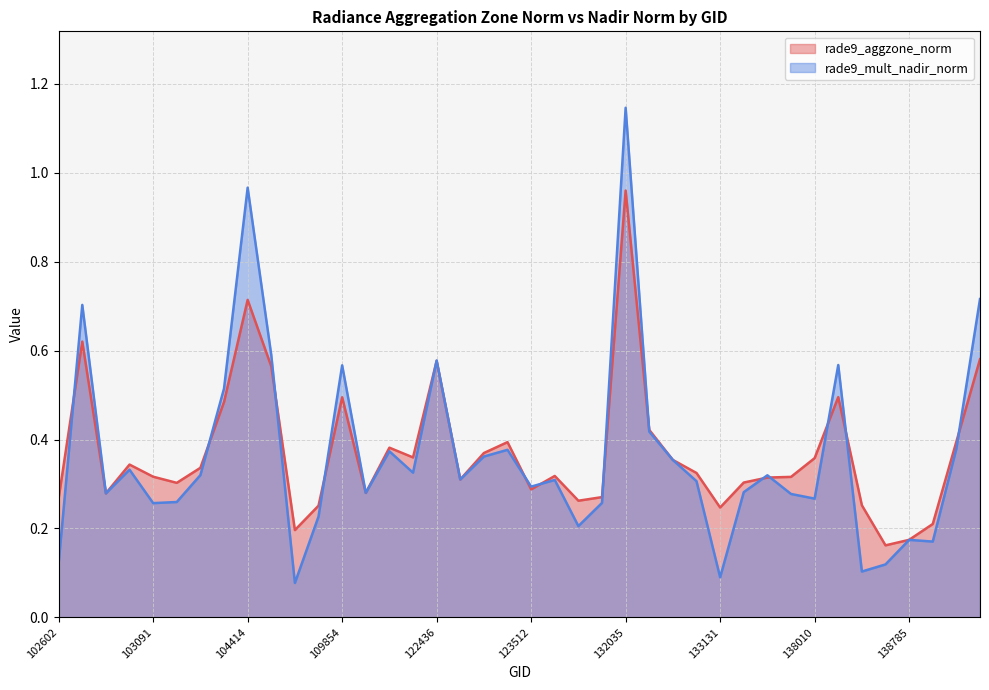

What is the difference between the maximum and minimum values in the rade9_aggzone_norm series?

0.8